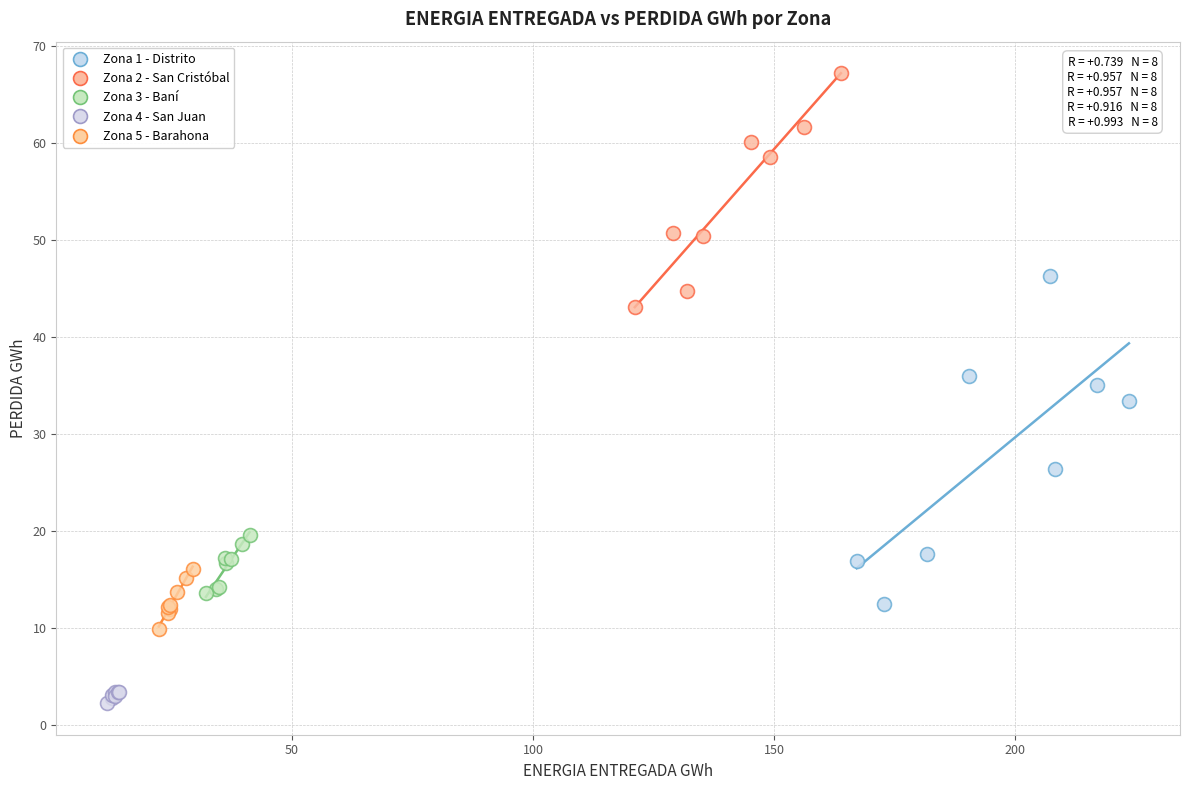

Which series reaches the minimum Y coordinate?

Zona 4 - San Juan